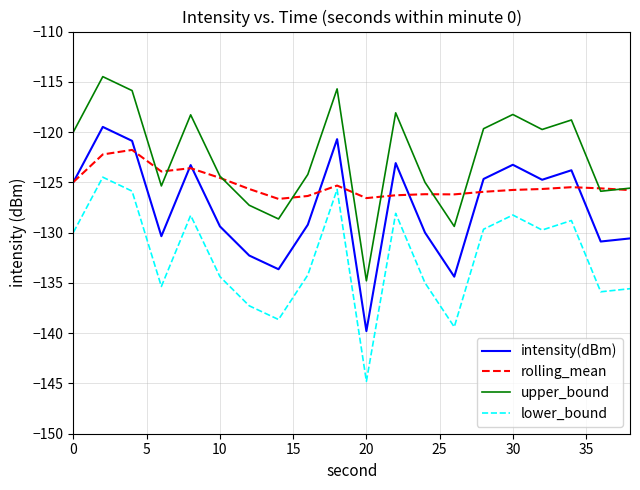

Rank the series by their average value, from lowest to highest.

lower_bound, intensity(dBm), rolling_mean, upper_bound